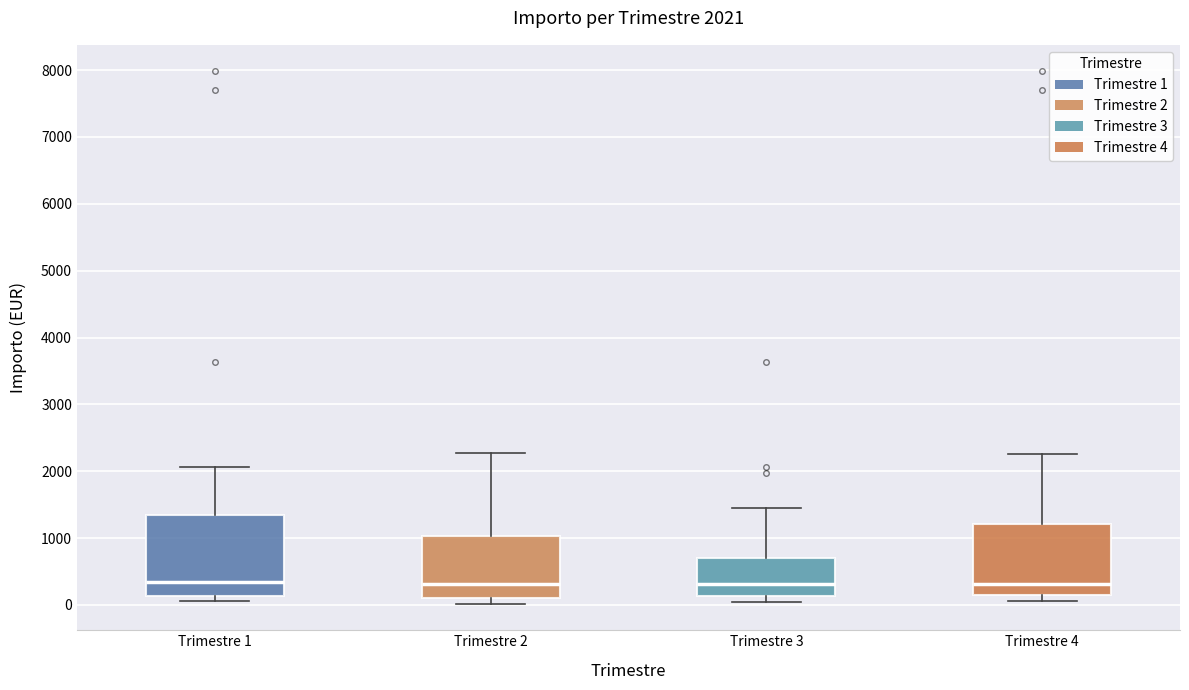

Comparing the boxes themselves (not the whiskers), which one is the tallest?

Trimestre 1